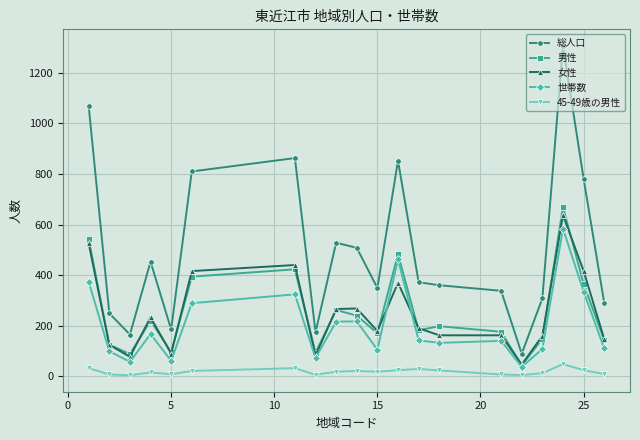

True or false: 女性 and 総人口 intersect in this chart.

False